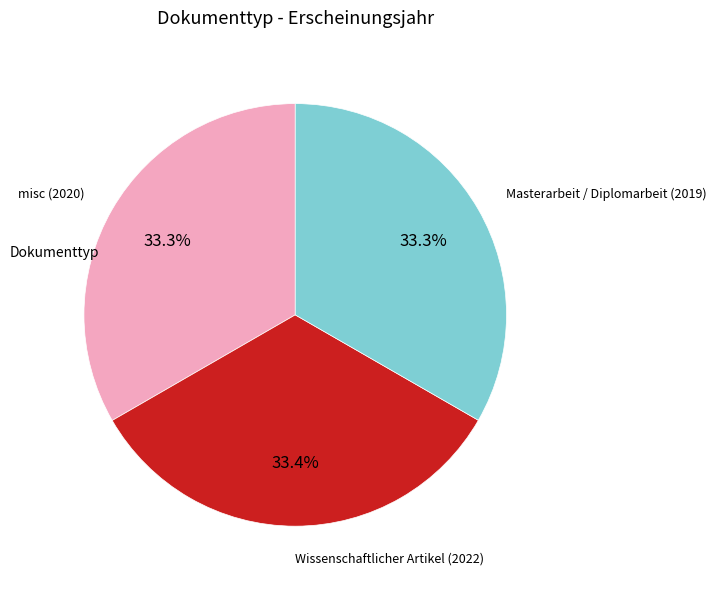

Does any single category account for the majority?

No